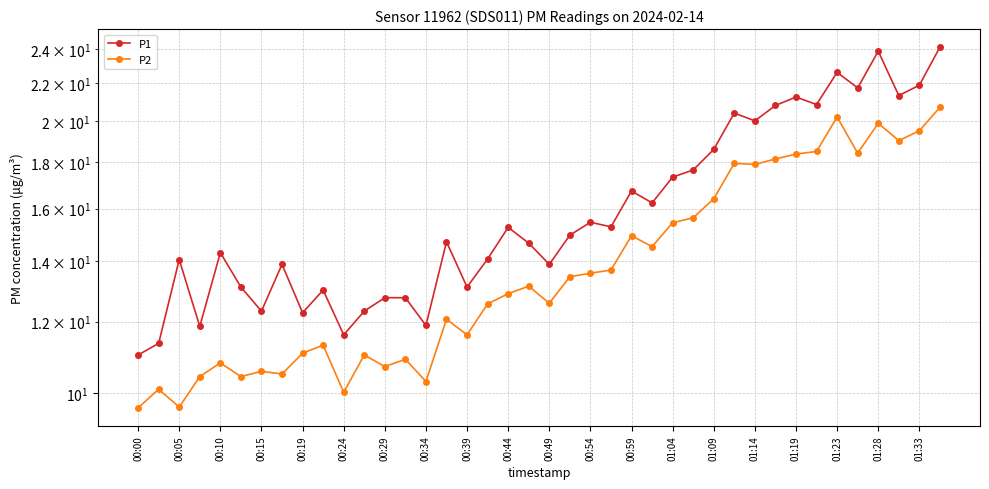

What is the sum of all P2 values?

558.4